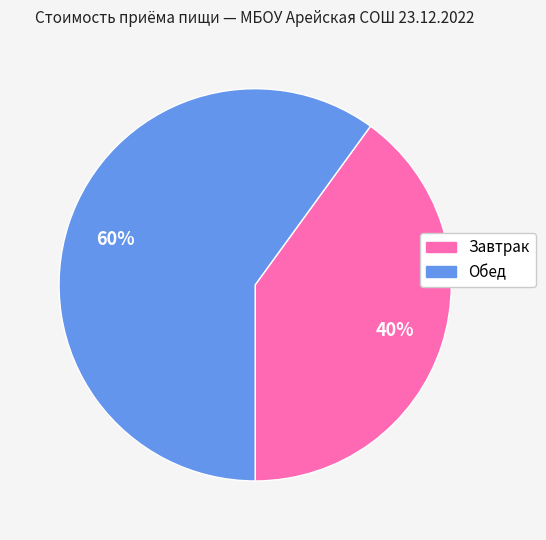

Which slice is the largest?

Обед